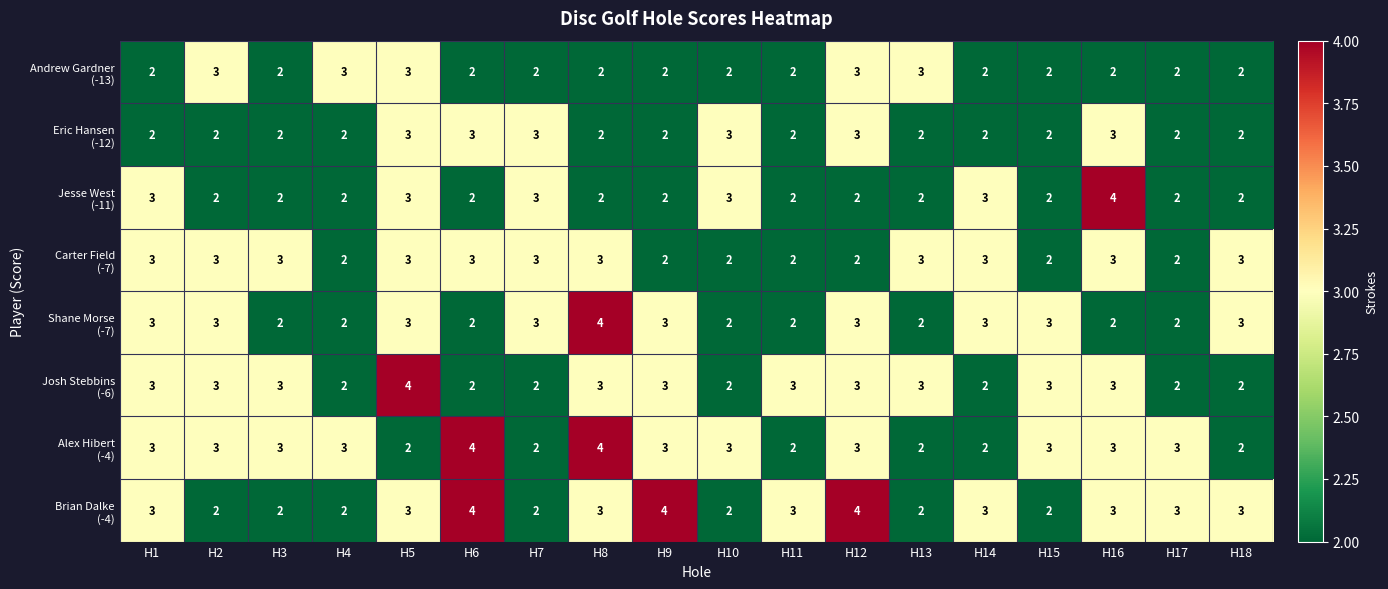

What is the total value across all series at H14?

20